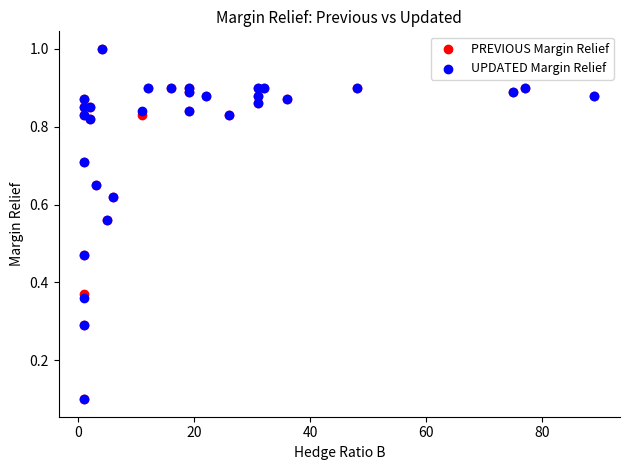

What are all the series names shown in the legend?

PREVIOUS Margin Relief, UPDATED Margin Relief